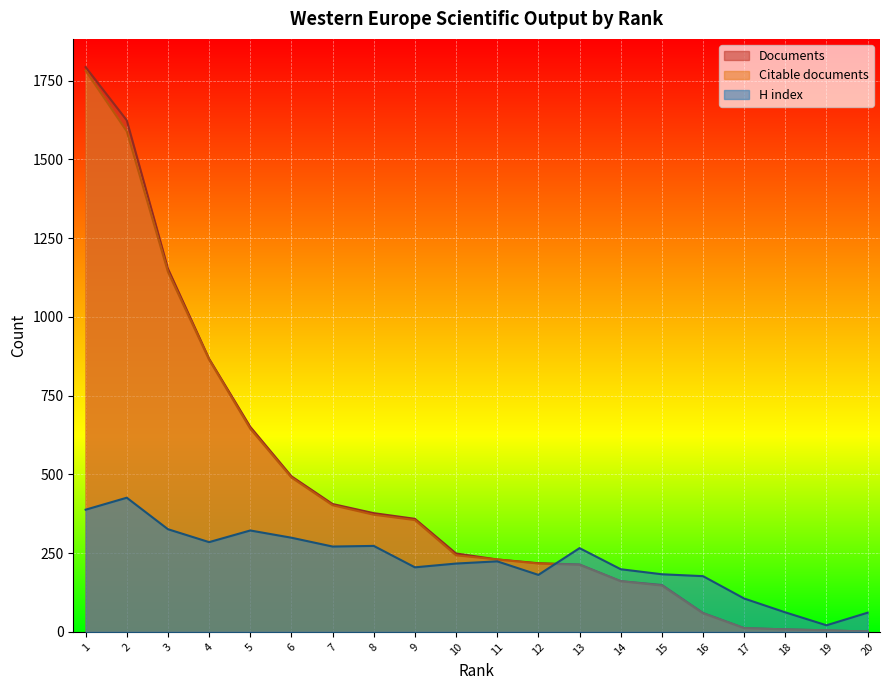

Rank the series at 16 from lowest to highest value.

Citable documents, Documents, H index